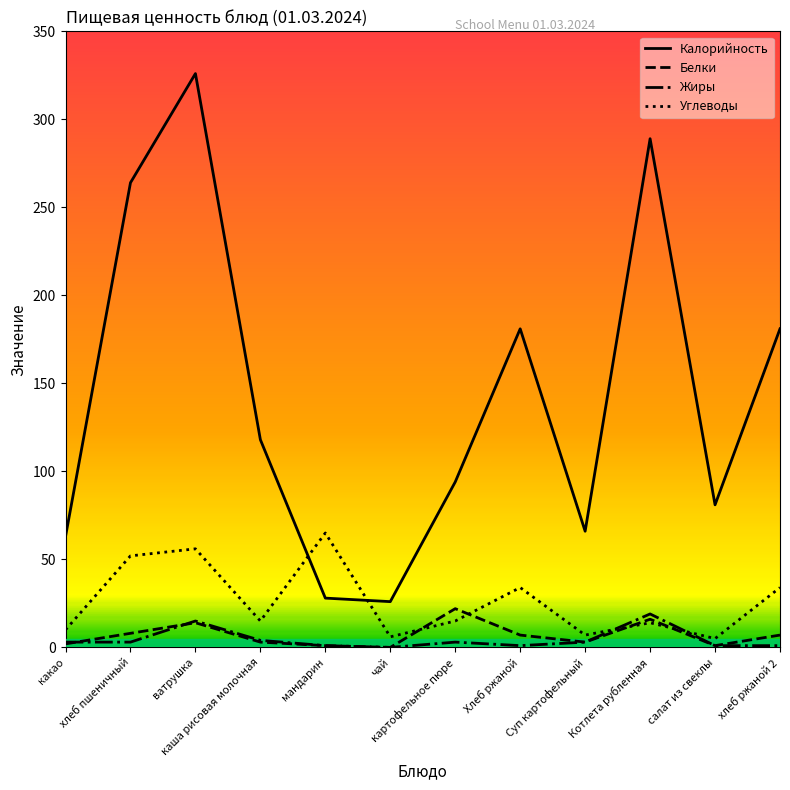

How many interior local peaks does the Жиры series have?

3